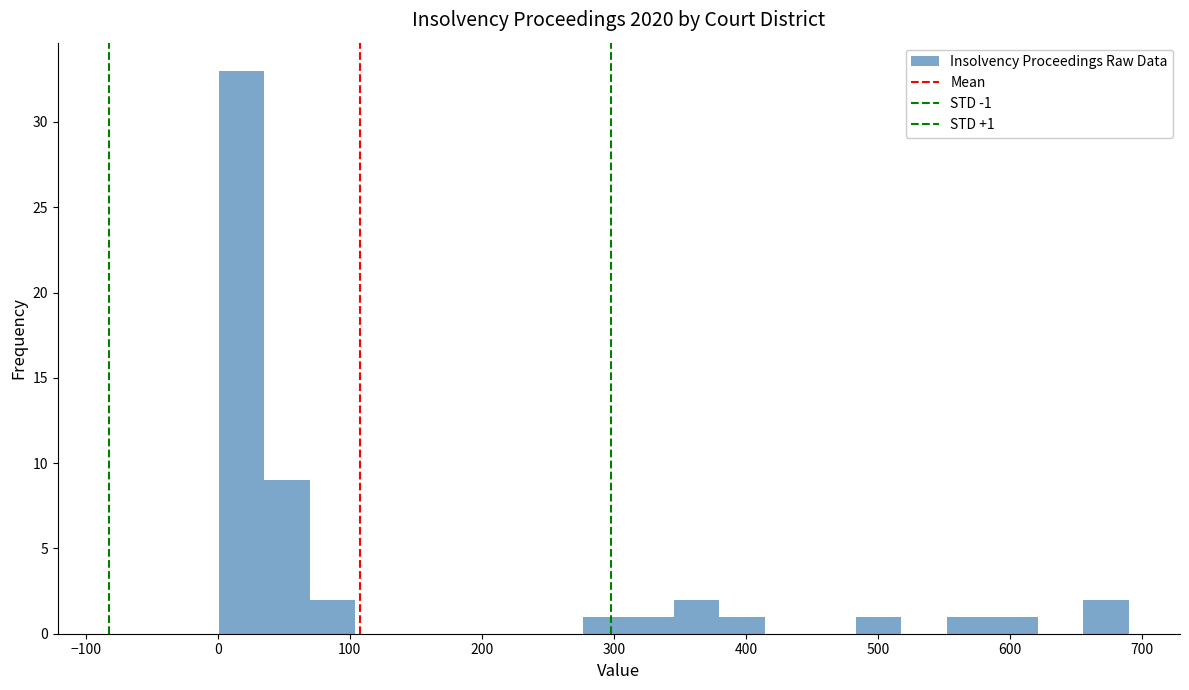

Read against the x-axis, roughly where is the centre of the tallest bar?

20